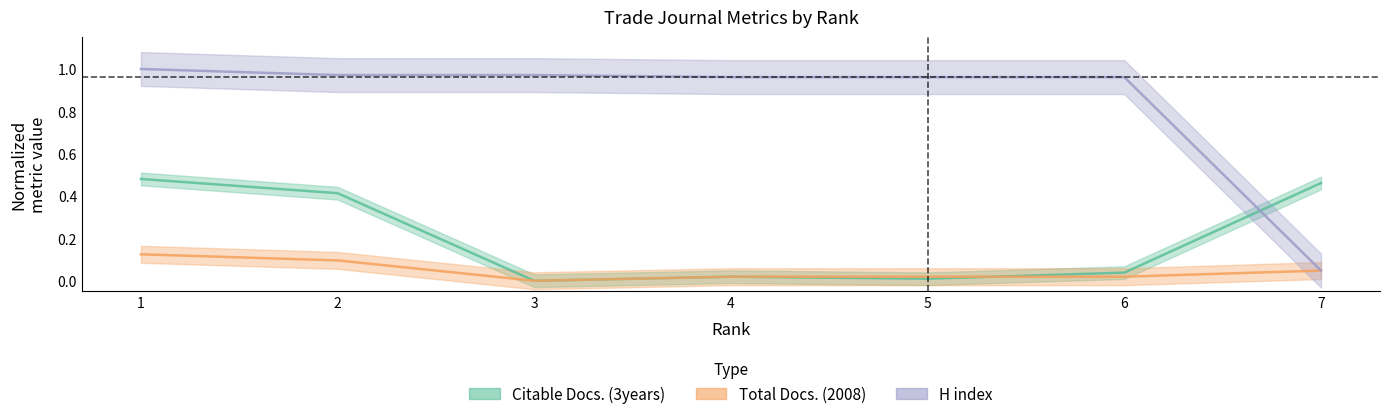

Is it true that Total Docs. (2008) equals 0.0 at 5?

False